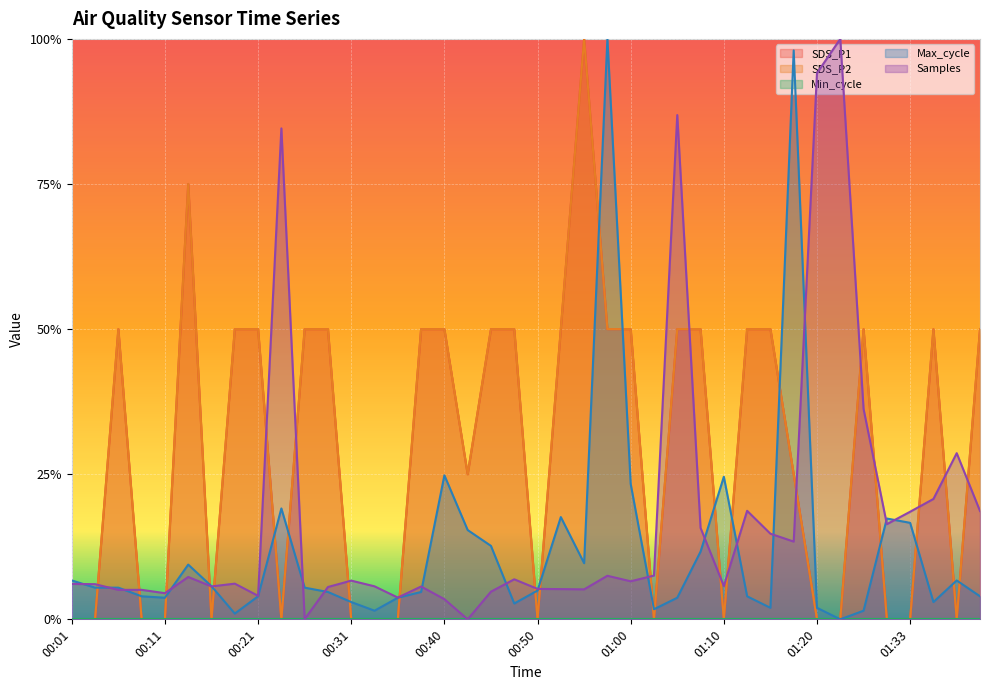

At 01:05, list the series in order from largest to smallest.

Samples, SDS_P1, SDS_P2, Max_cycle